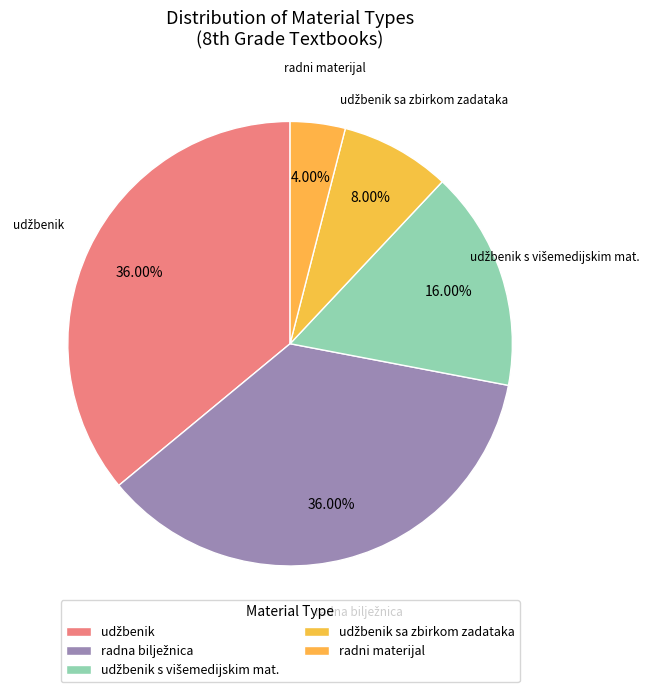

Does any single category account for the majority?

No